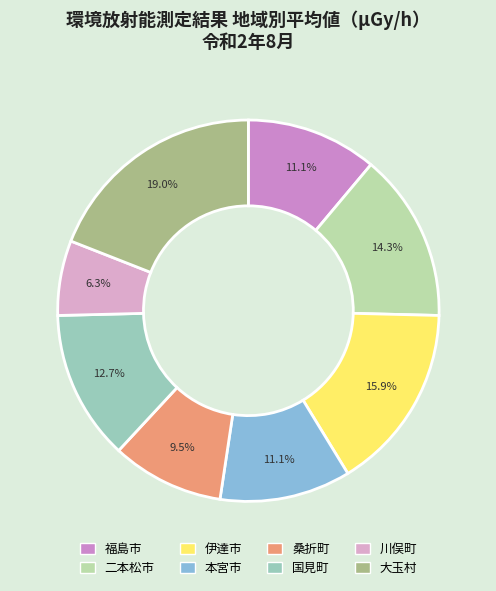

To the nearest percent, what is the combined percentage of 福島市 and 二本松市?

25%